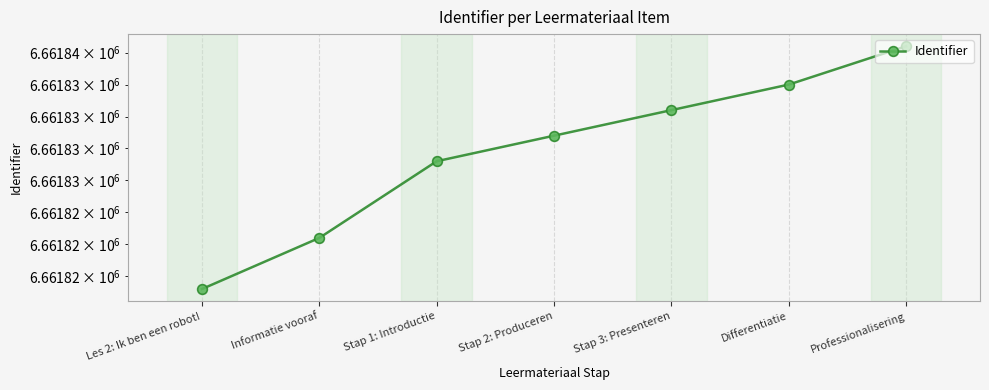

What value does the data have at Stap 3: Presenteren, to the nearest 5?

6661835